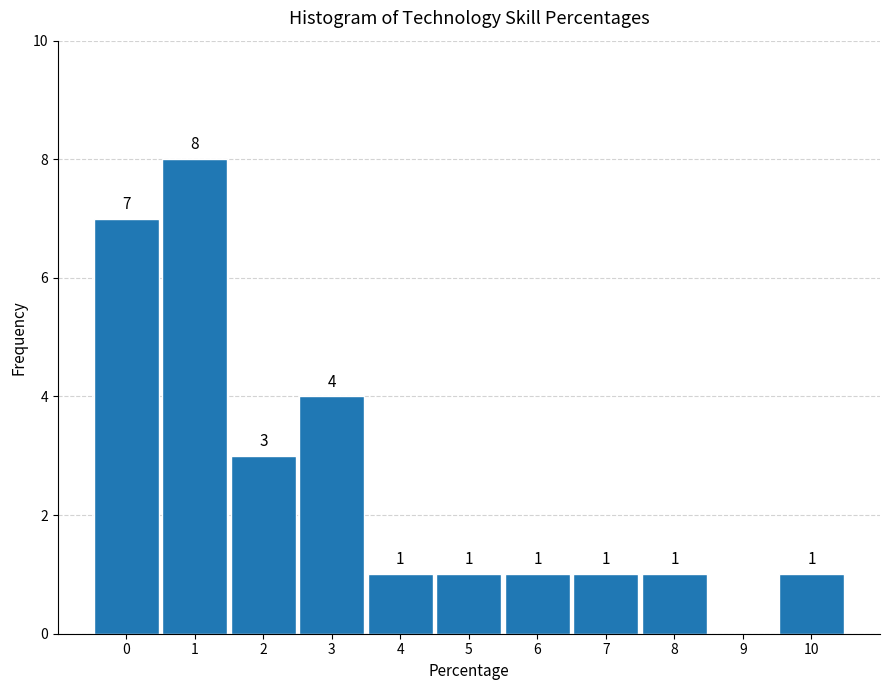

Reading right to left, extract all data points from this chart.

10=1	9=0	8=1	7=1	6=1	5=1	4=1	3=4	2=3	1=8	0=7